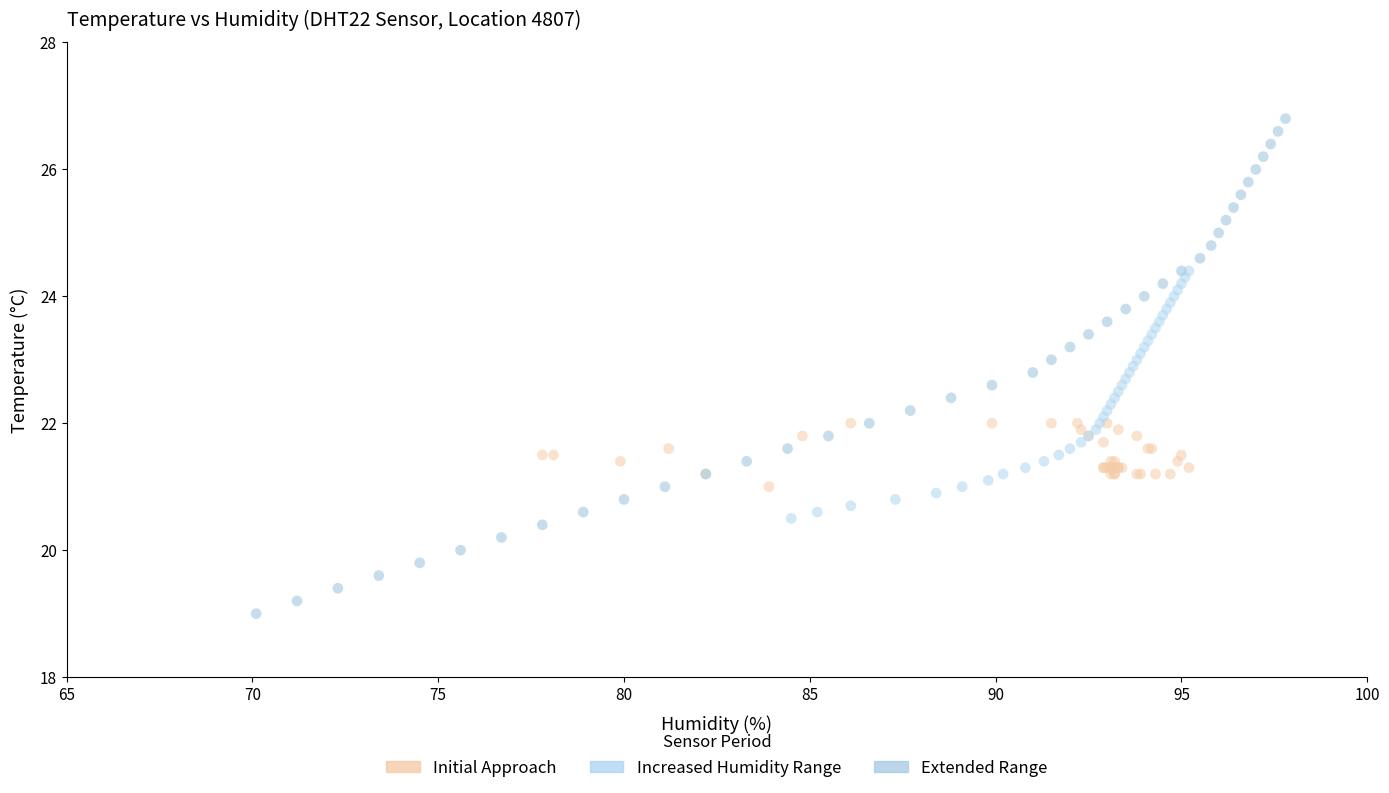

Which series has the largest Y range (max minus min)?

Extended Range